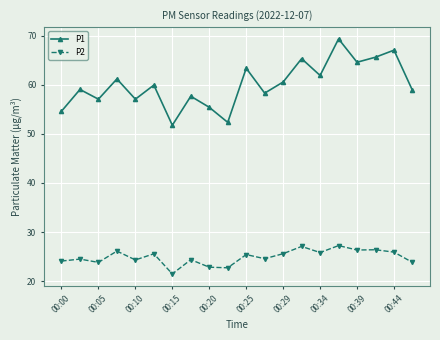

Which series has the widest spread of values?

P1